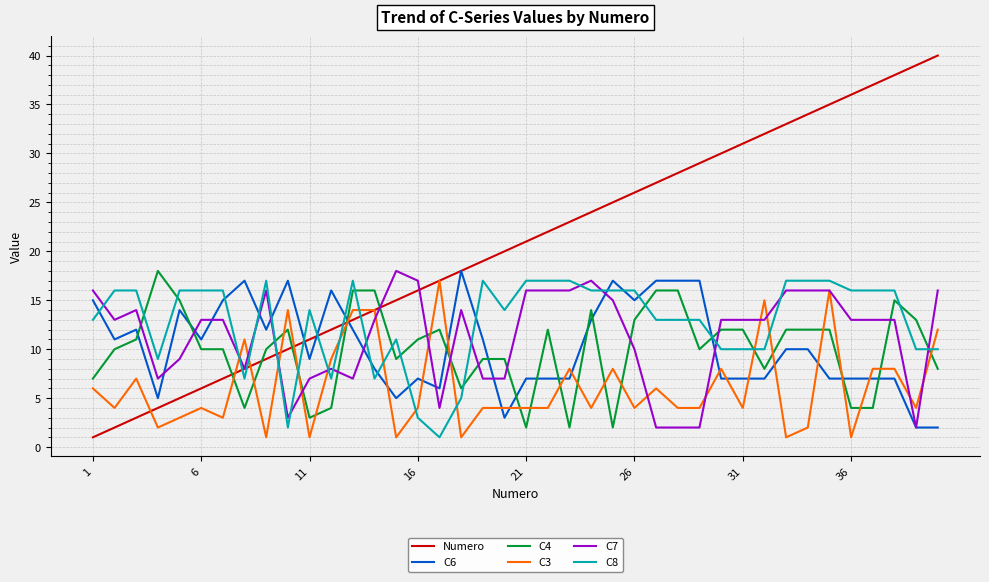

After their last crossing, which series has the higher values: C6 or C4?

C4